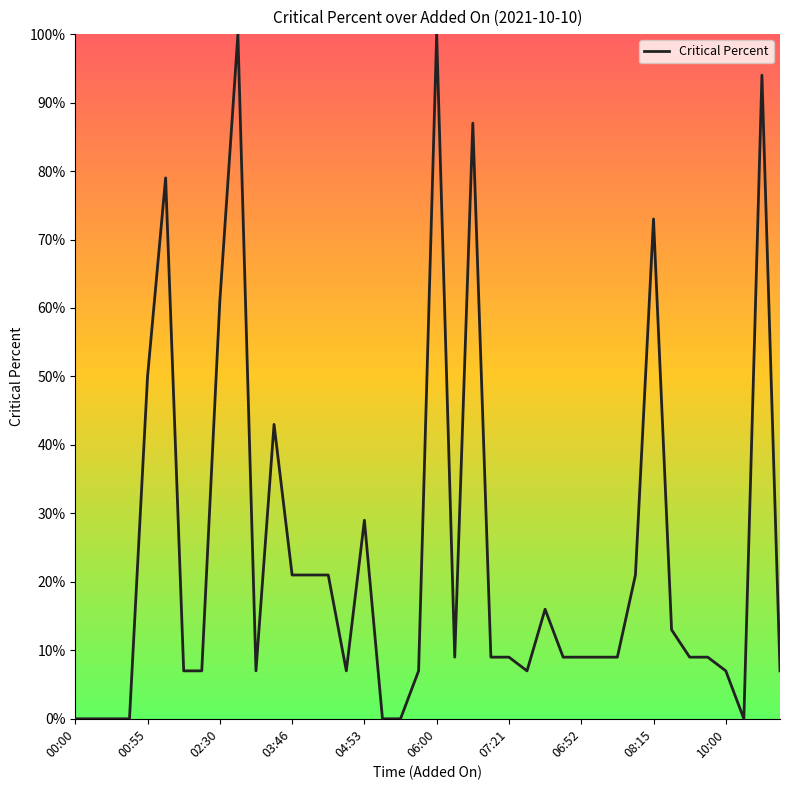

What is the difference between the maximum and minimum values?

100